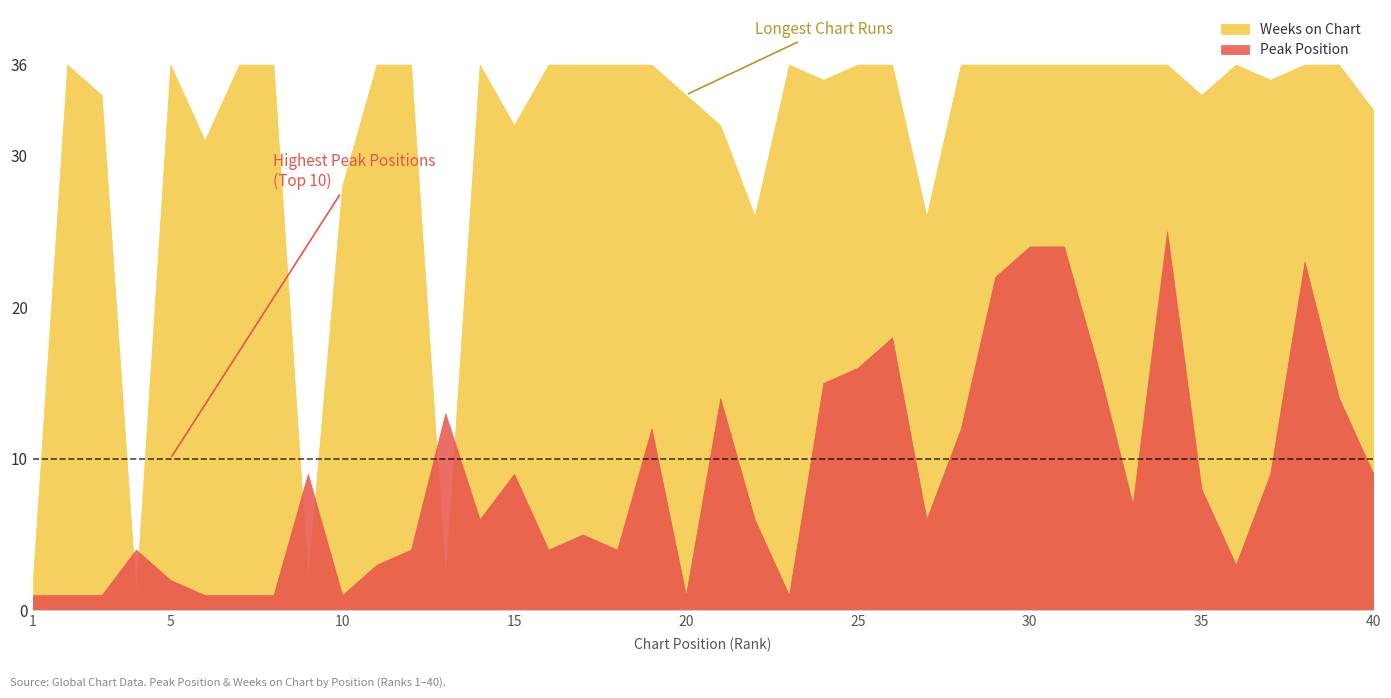

List the series in order of their peak value, highest first.

Weeks on Chart, Peak Position